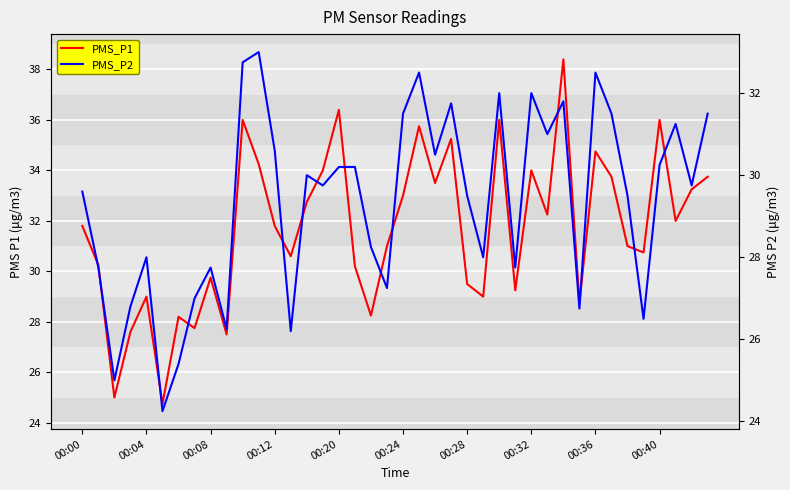

Which category has the highest value in the PMS_P1 series?

30